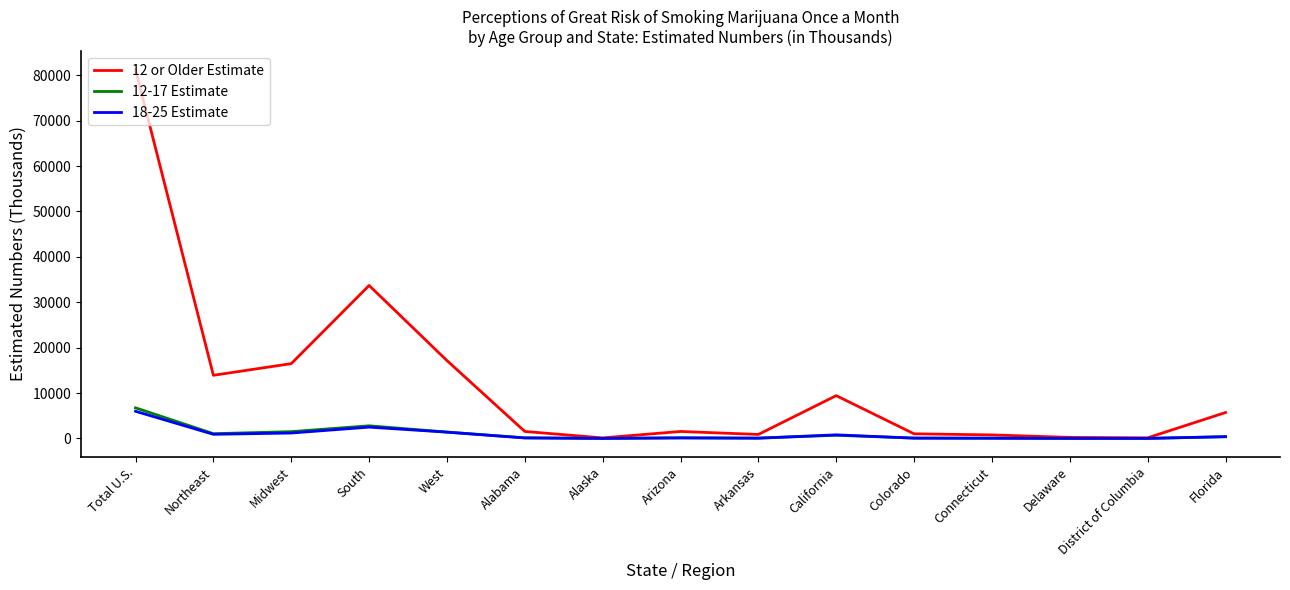

Which series has the largest total across all categories?

12 or Older Estimate